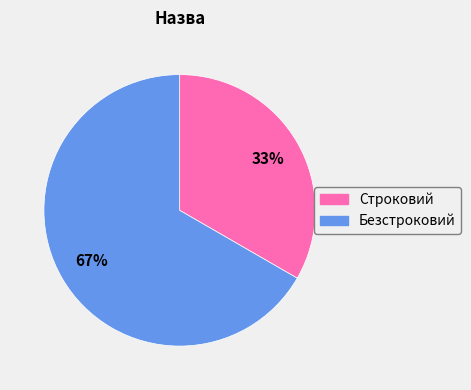

To the nearest percent, what percentage of the pie is Строковий?

33%